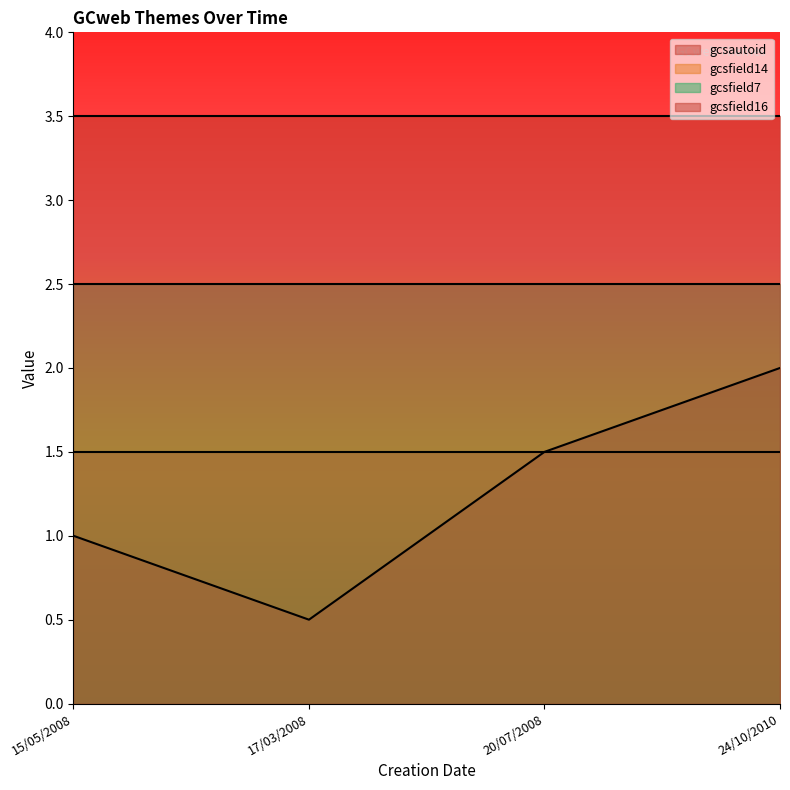

True or false: gcsfield7 has more than 1 points higher than both neighbors.

False